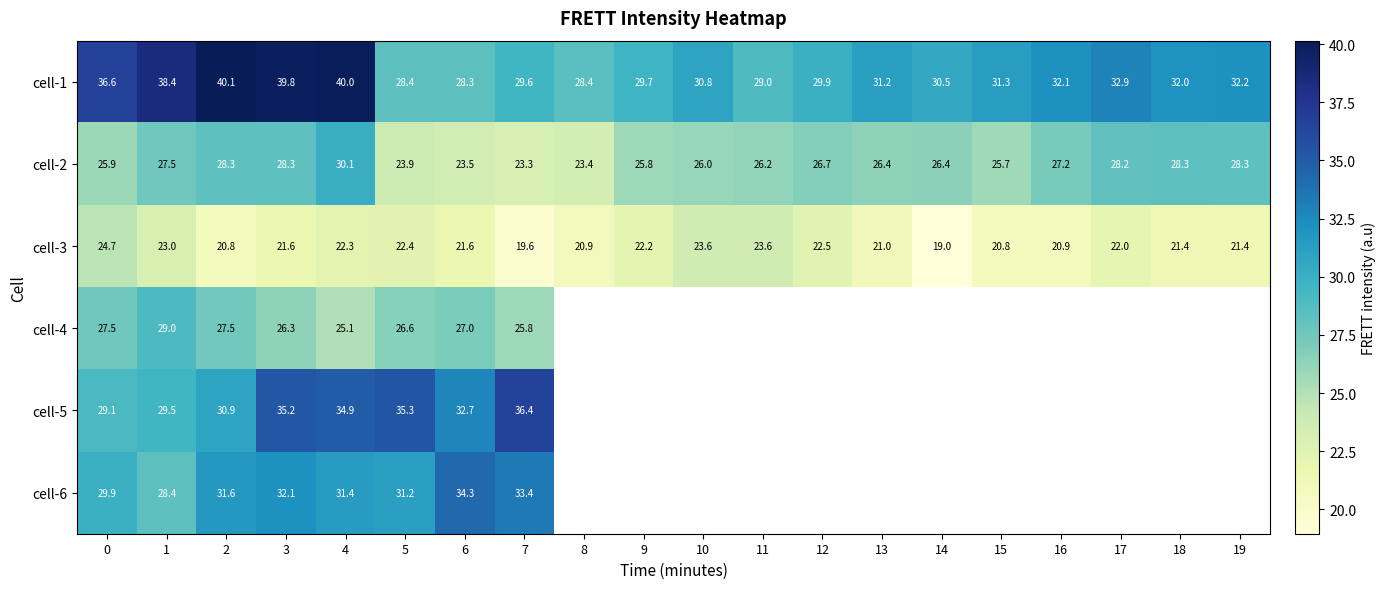

What is the maximum value for cell-4?

29.0